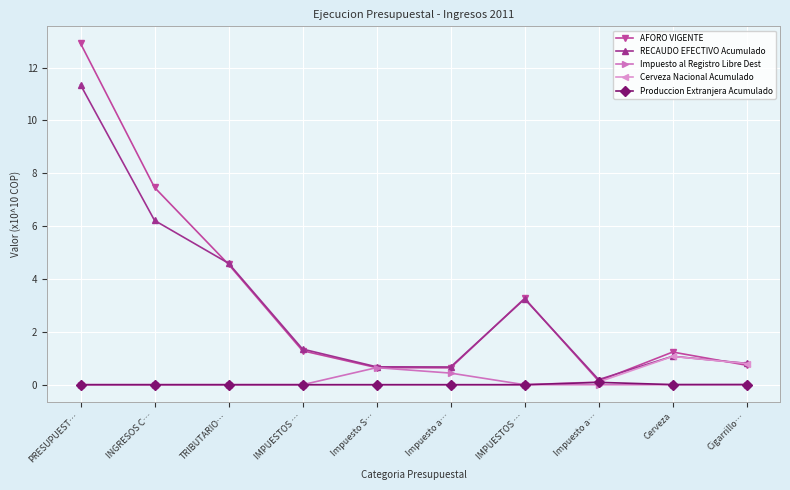

How many values in the AFORO VIGENTE series exceed 1?

6